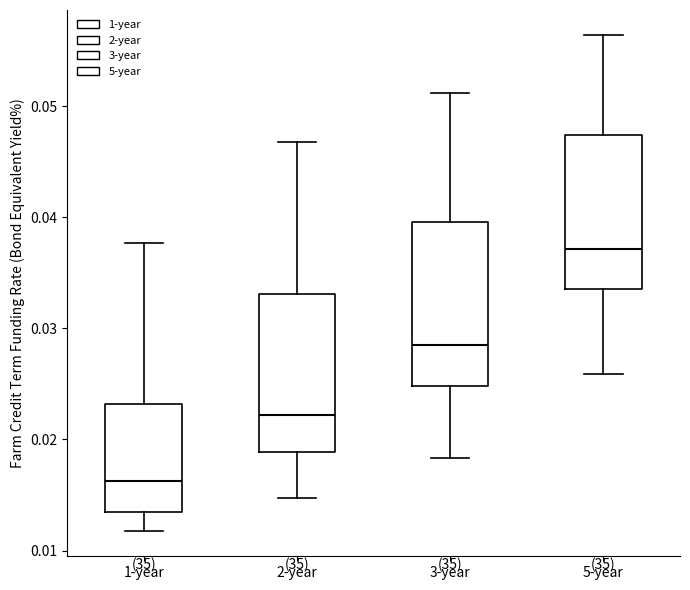

Reading left to right, transcribe this box plot: for each box, give where its median line is, the range the box spans, and where its two whiskers end, as read against the y-axis. The values are not printed on the chart, so give them approximately, as read against the axis.

1-year: median 0.016, box 0.013 to 0.023, whiskers 0.012 to 0.038
2-year: median 0.022, box 0.019 to 0.033, whiskers 0.015 to 0.047
3-year: median 0.028, box 0.025 to 0.040, whiskers 0.018 to 0.051
5-year: median 0.037, box 0.034 to 0.047, whiskers 0.026 to 0.056